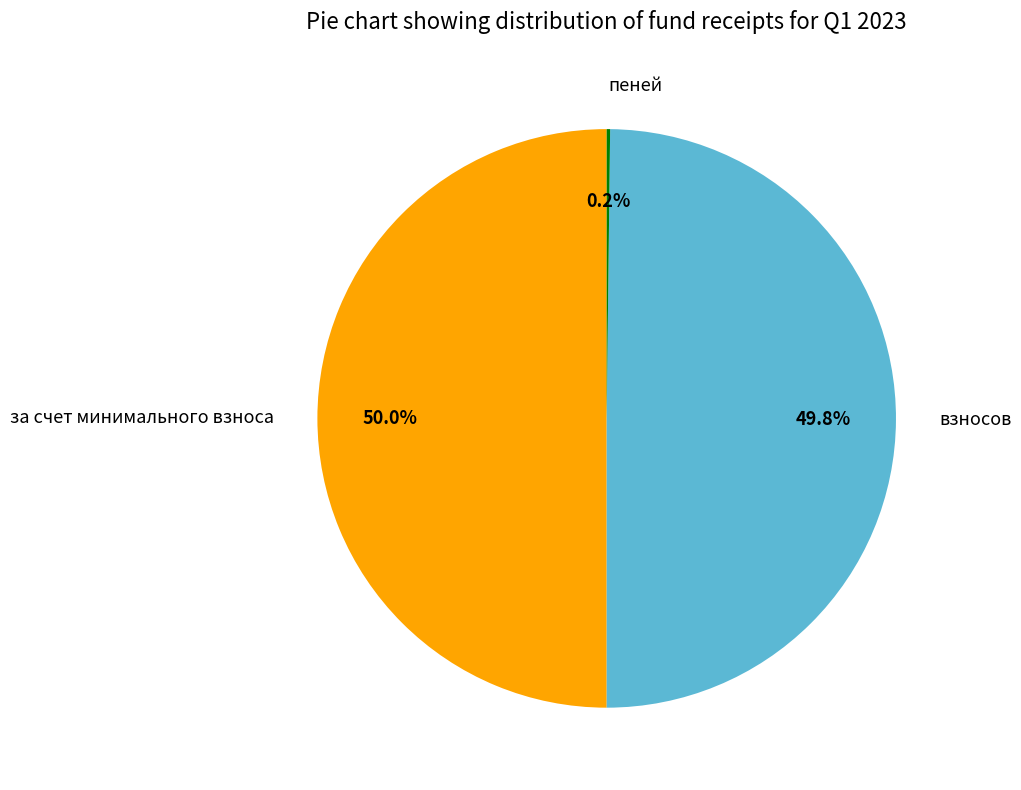

Approximately how many times larger is the value at взносов compared to за счет минимального взноса?

1.0